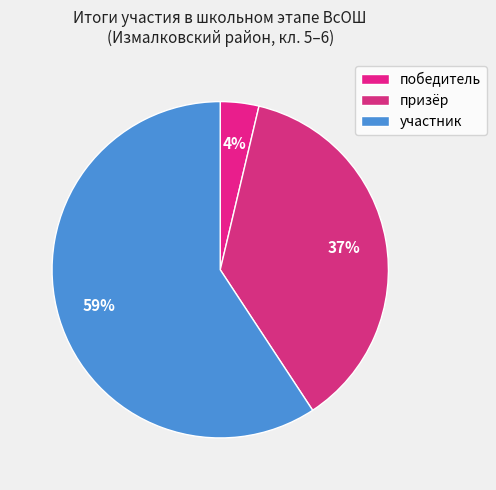

How many slices are in this pie chart?

3